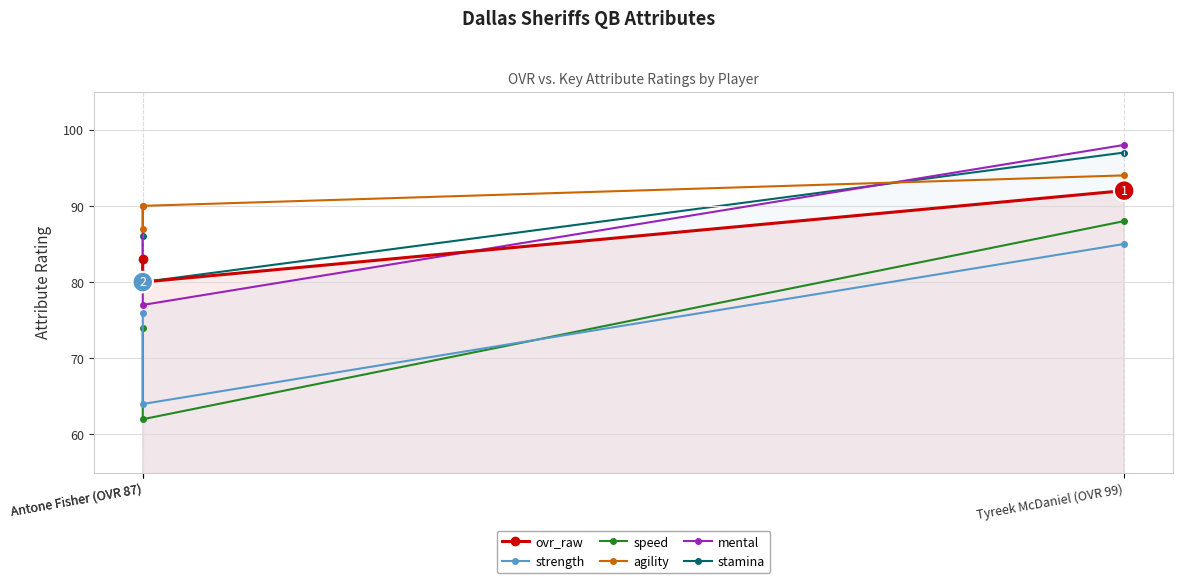

At which category is the sum across all series the highest?

Tyreek McDaniel (OVR 99)